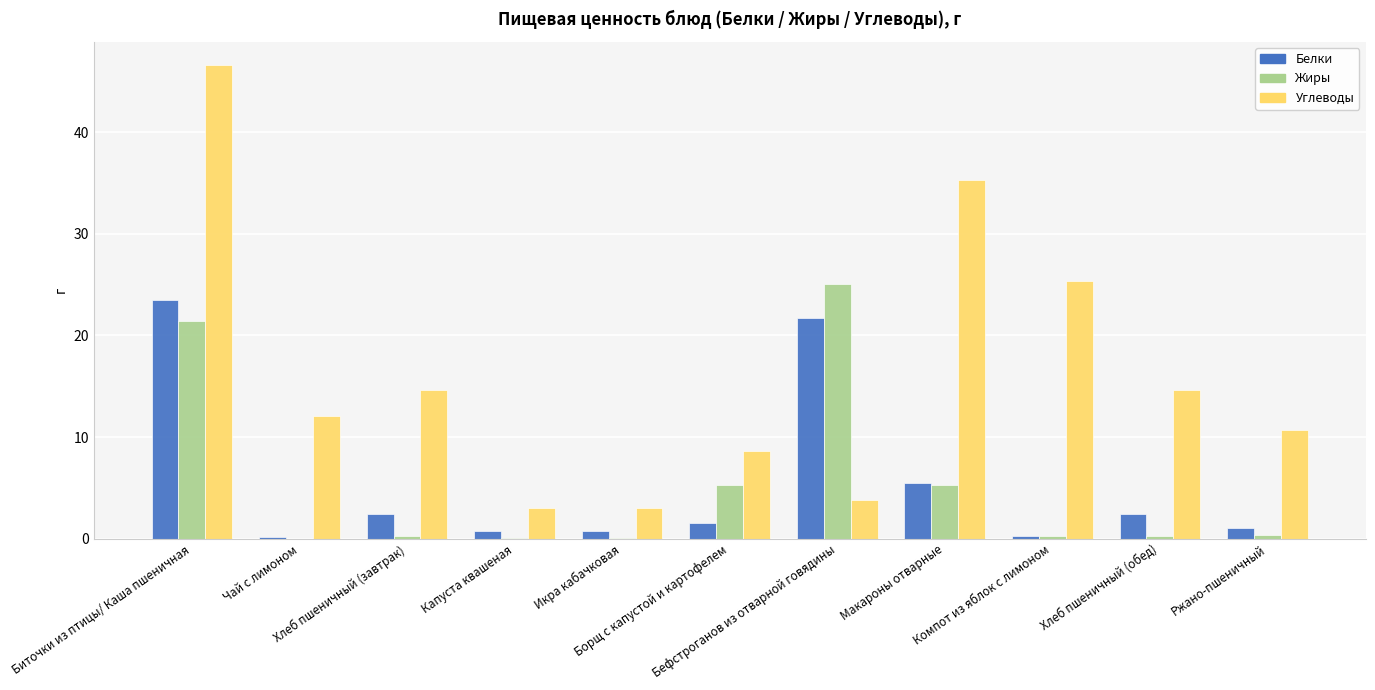

The value of Углеводы at Борщ с капустой и картофелем is 8.7. True or false?

True